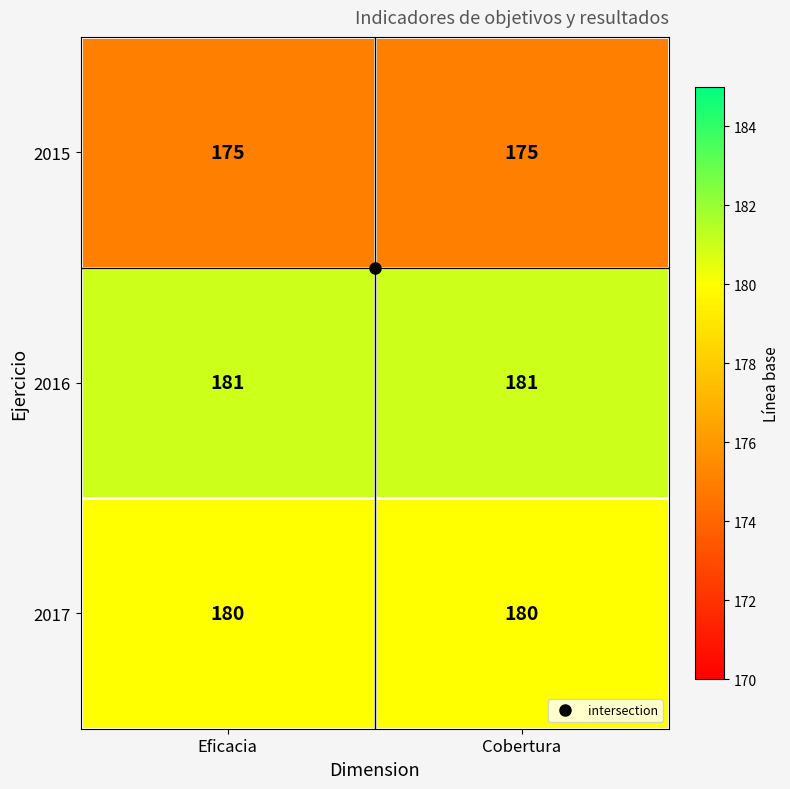

List the series in order of their peak value, lowest first.

2015, 2017, 2016